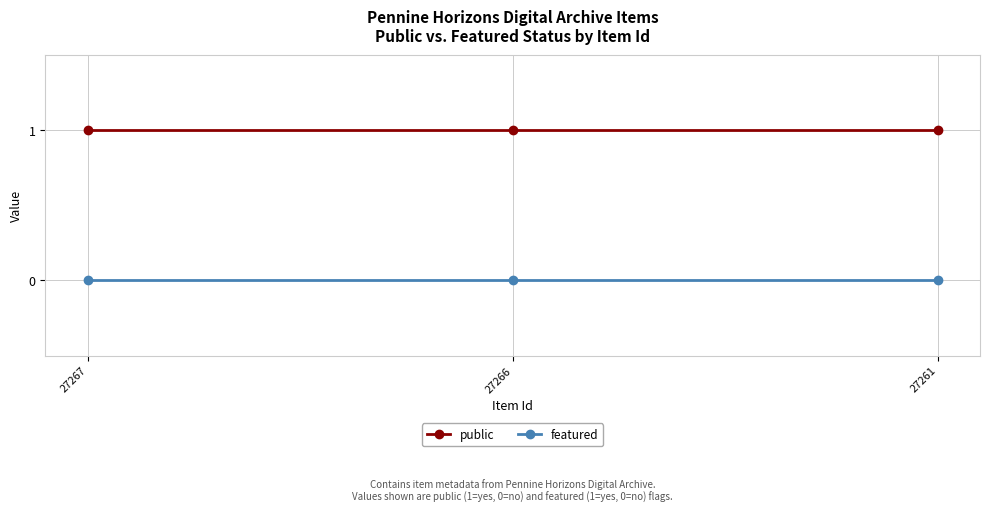

What is the greatest value displayed?

1